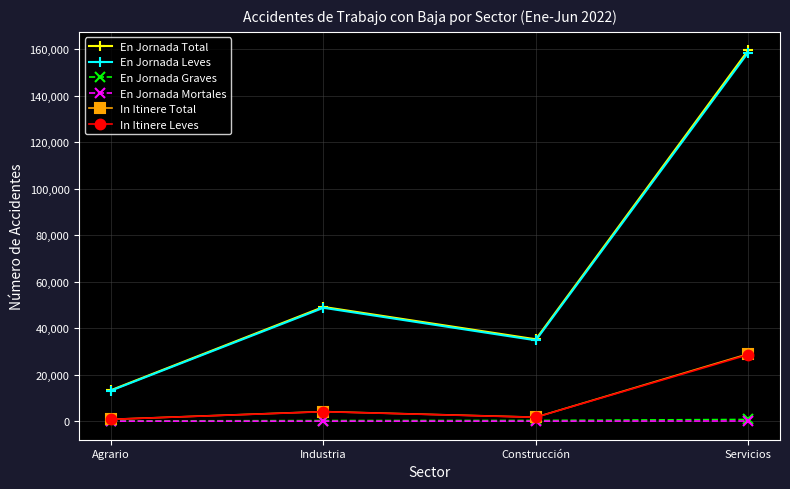

What is the smallest value displayed?

51